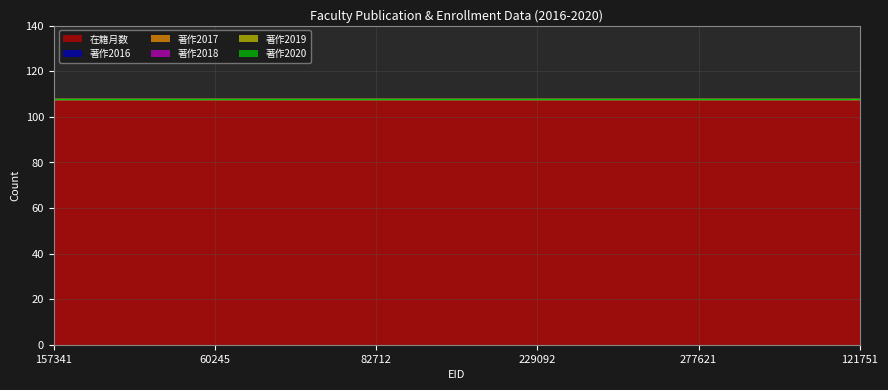

What is the label of the 5th point from the left?

277621